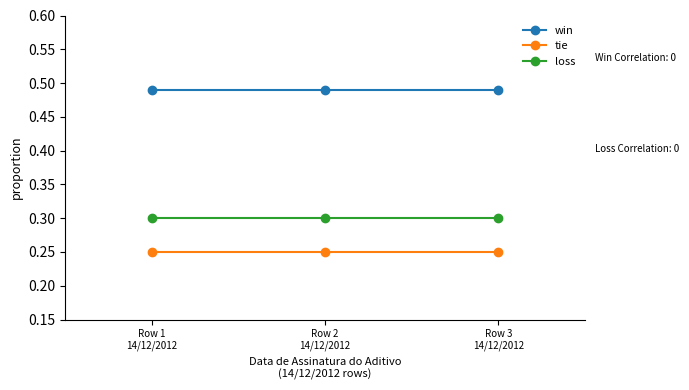

List the series in order of their overall mean, lowest first.

tie, loss, win